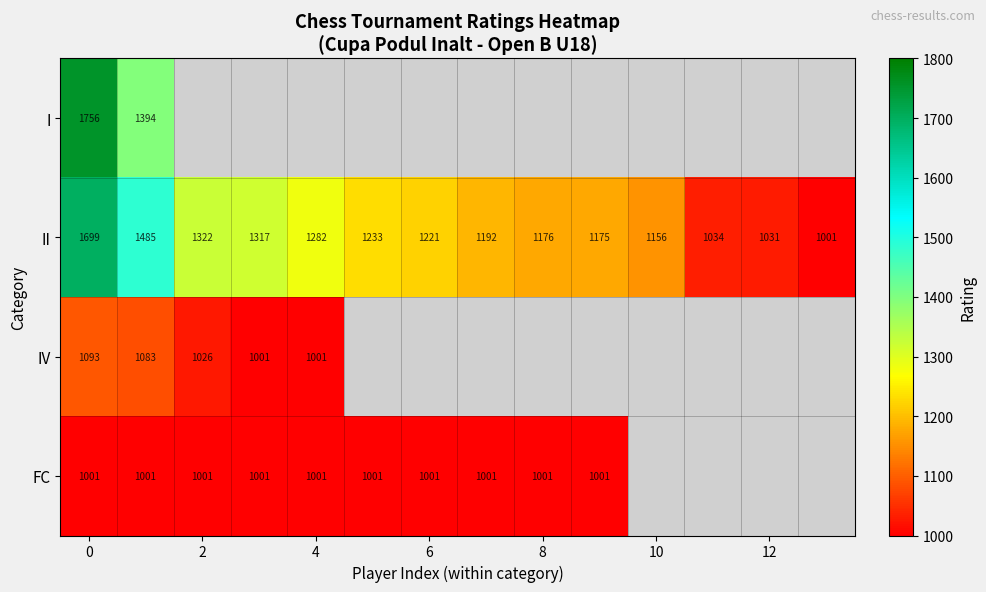

What is the difference between the second highest and second lowest values in the II series?

454